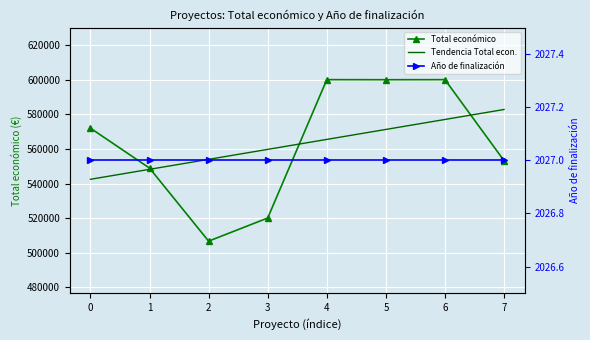

True or false: Año de finalización has a value of 3012.0 at 1.

False